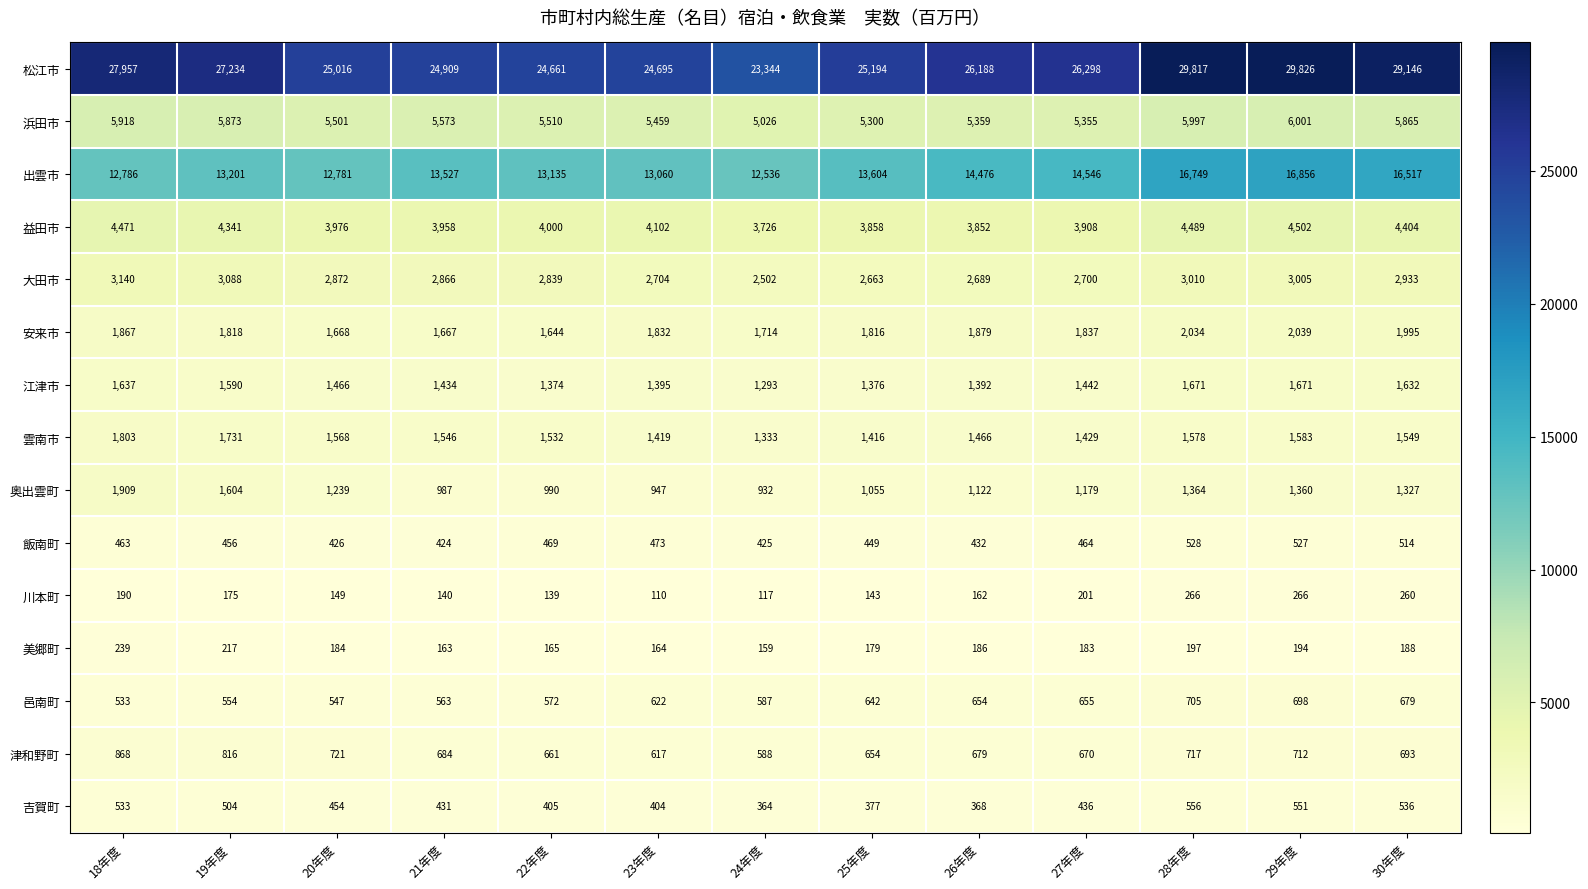

What is the difference between the maximum and minimum values in the 益田市 series?

776